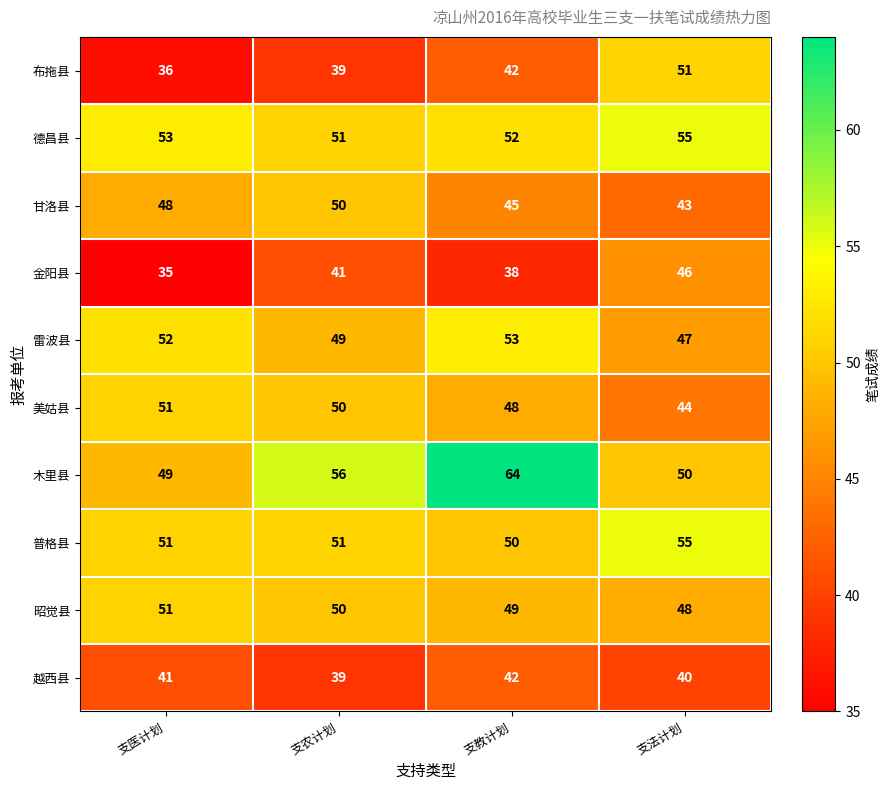

Which series changed the most between 支医计划 and 支法计划?

布拖县